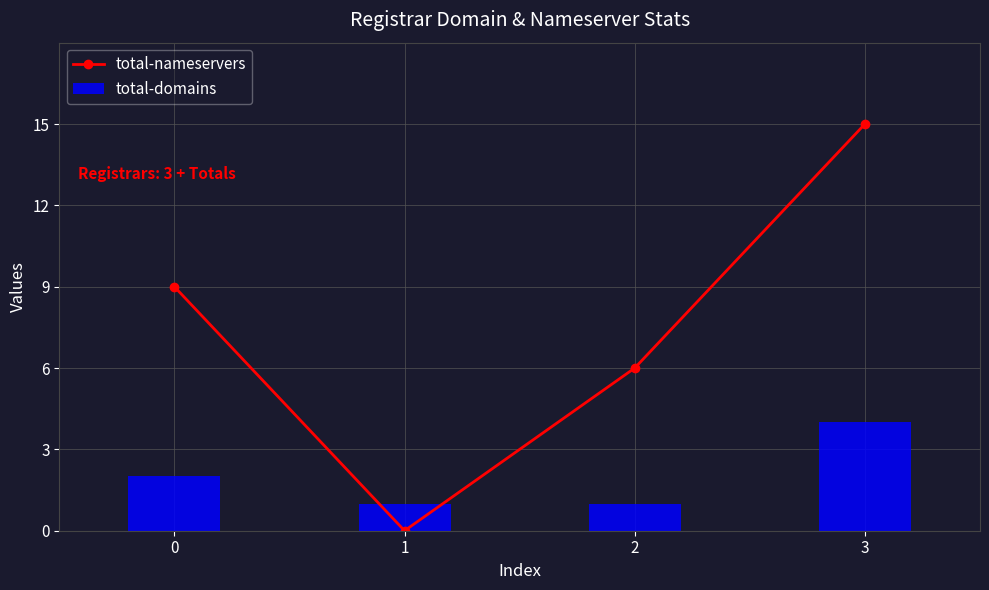

Reading left to right, transcribe all the data shown in this chart.

total-nameservers: 9	0	6	15
total-domains: 2	1	1	4